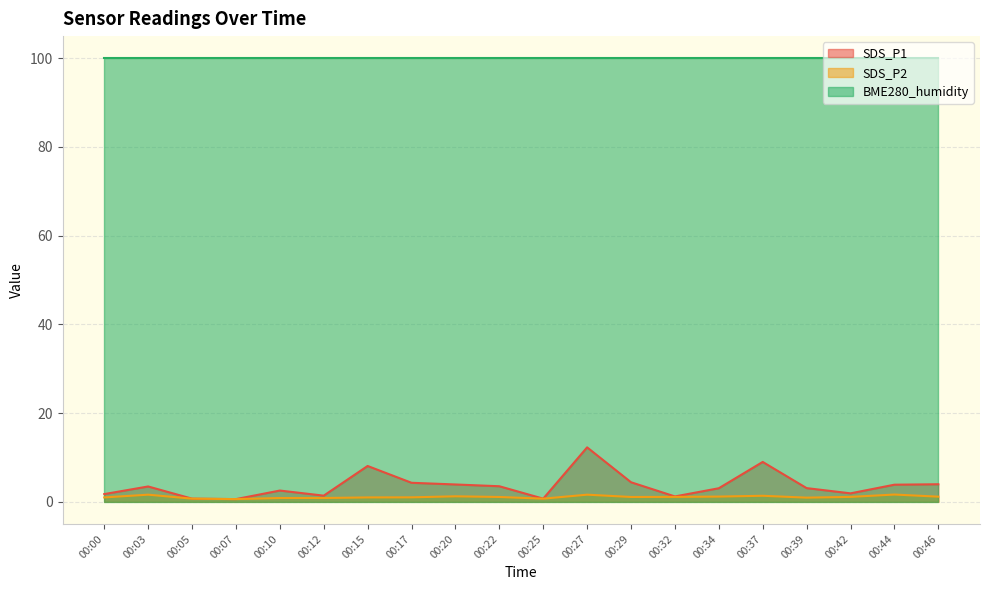

True or false: SDS_P2 has a value of 1.2 at 00:20.

True